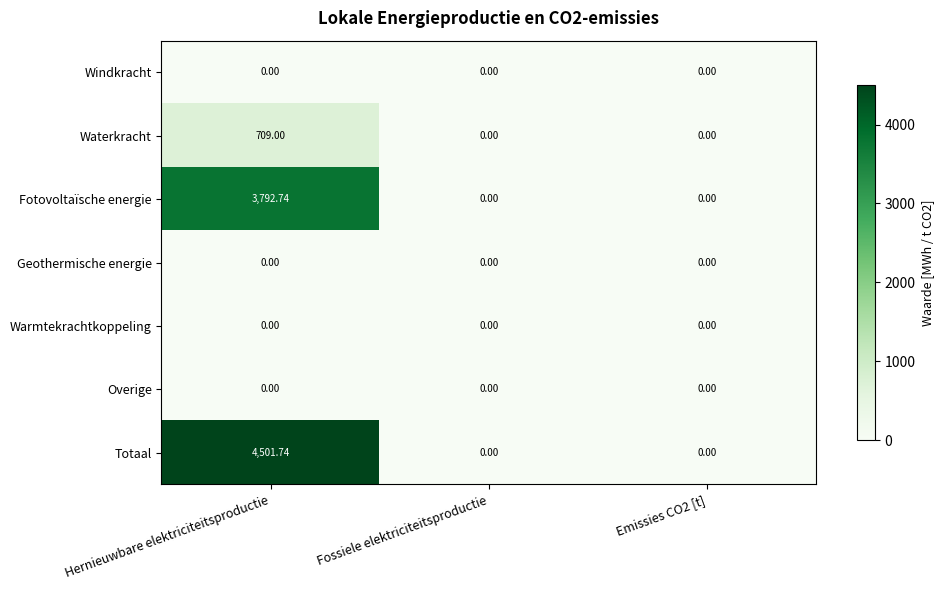

Which series changed the most between Hernieuwbare elektriciteitsproductie and Fossiele elektriciteitsproductie?

Totaal